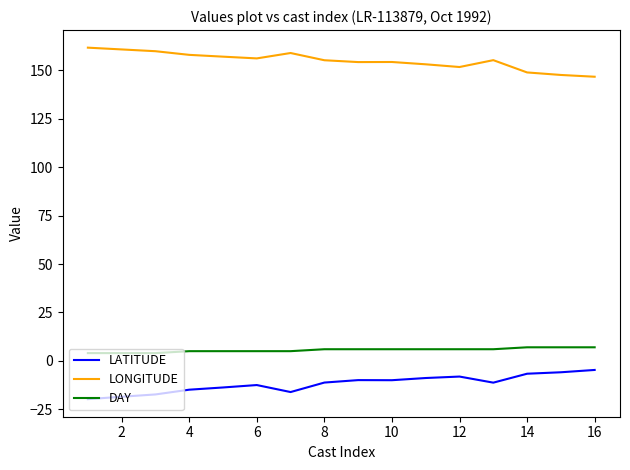

At how many categories does at least one series exceed 134?

16